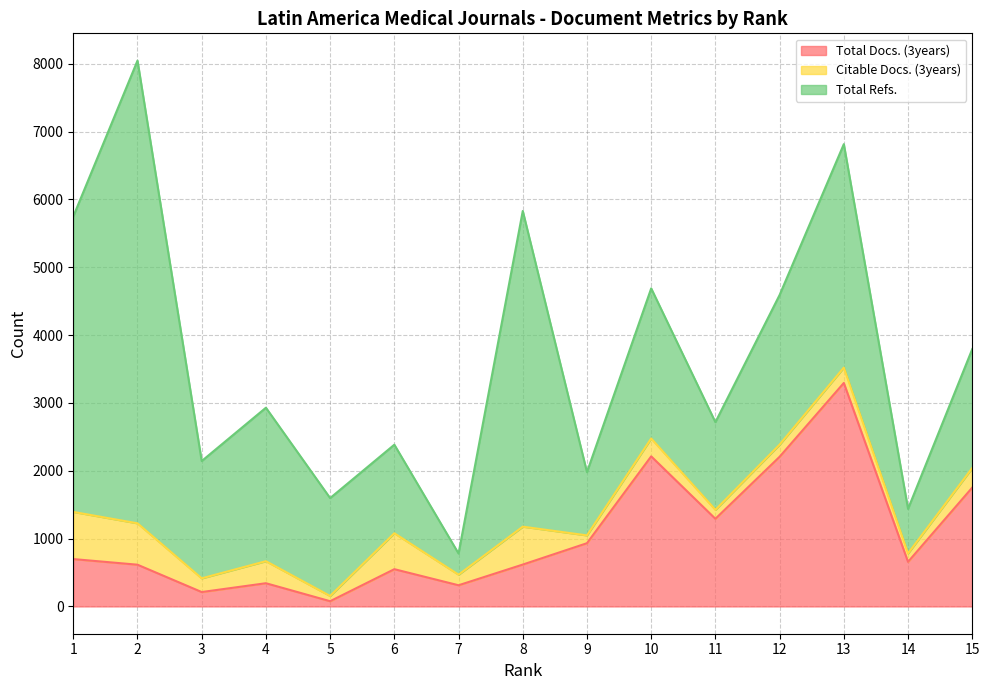

What is the value of the Total Docs. (3years) point at the 9th from the left?

932